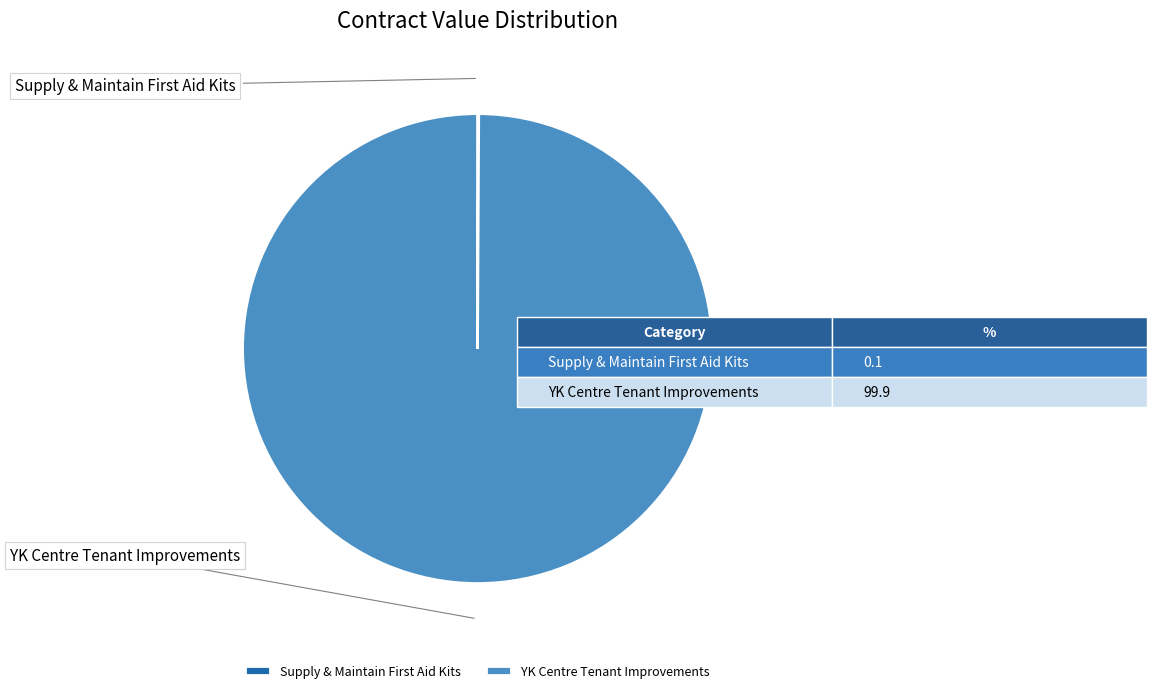

Count the number of slices in the pie.

2